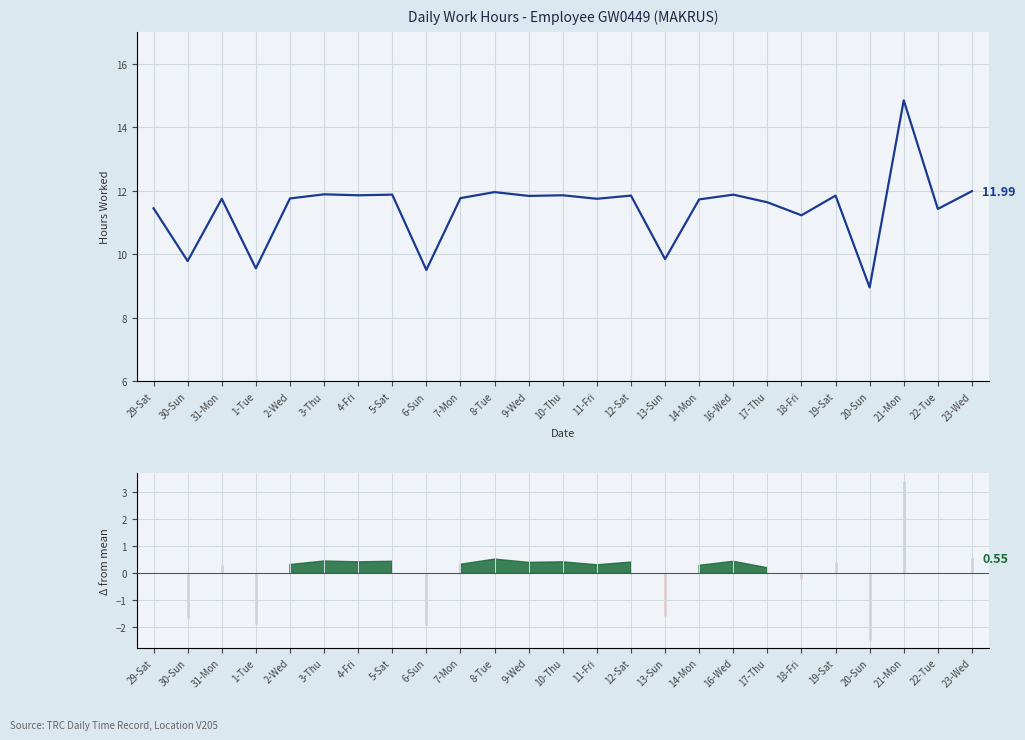

What is the greatest value displayed?

14.8